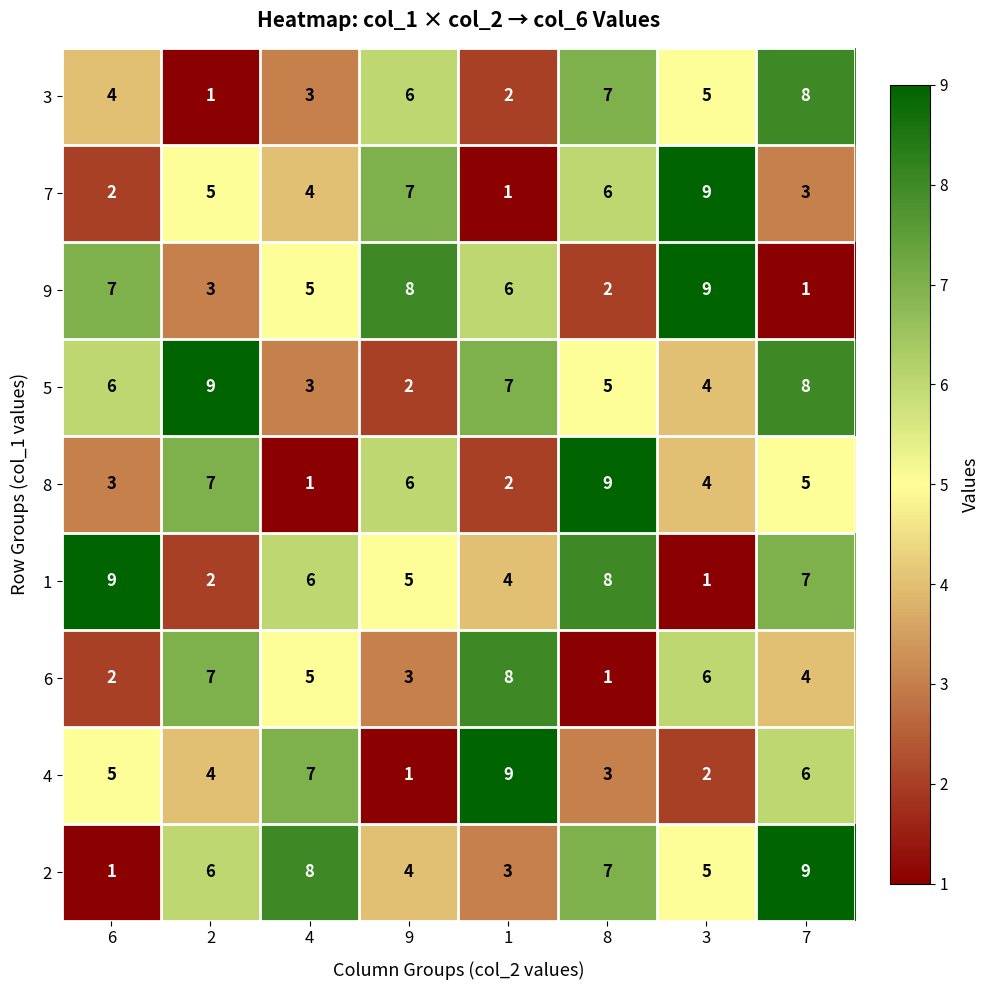

List the labels in order of 6 value, smallest first.

8, 6, 9, 7, 4, 3, 2, 1